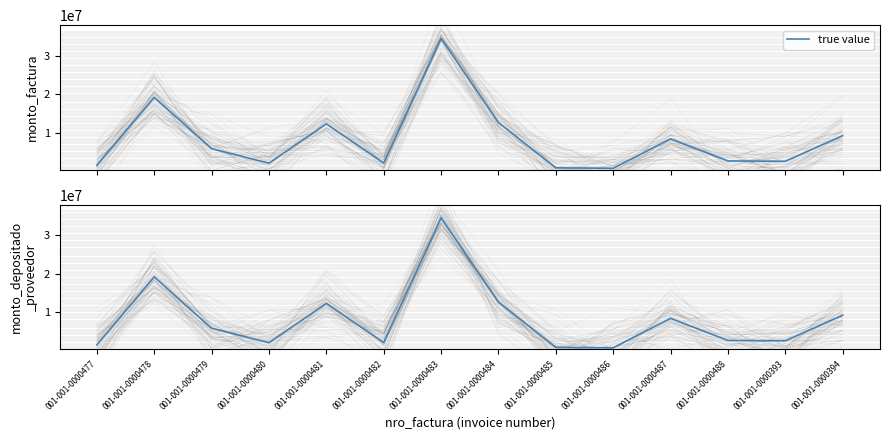

Reading left to right, list all the values displayed in this chart.

true value: 1498620	19200000	5832000	2040000	12302400	2100000	34560000	12636000	840000	720000	8400000	2640000	2547654	9226800
monto_depositado_proveedor: 1498620	19200000	5832000	2040000	12302400	2100000	34560000	12636000	840000	720000	8400000	2640000	2547654	9226800